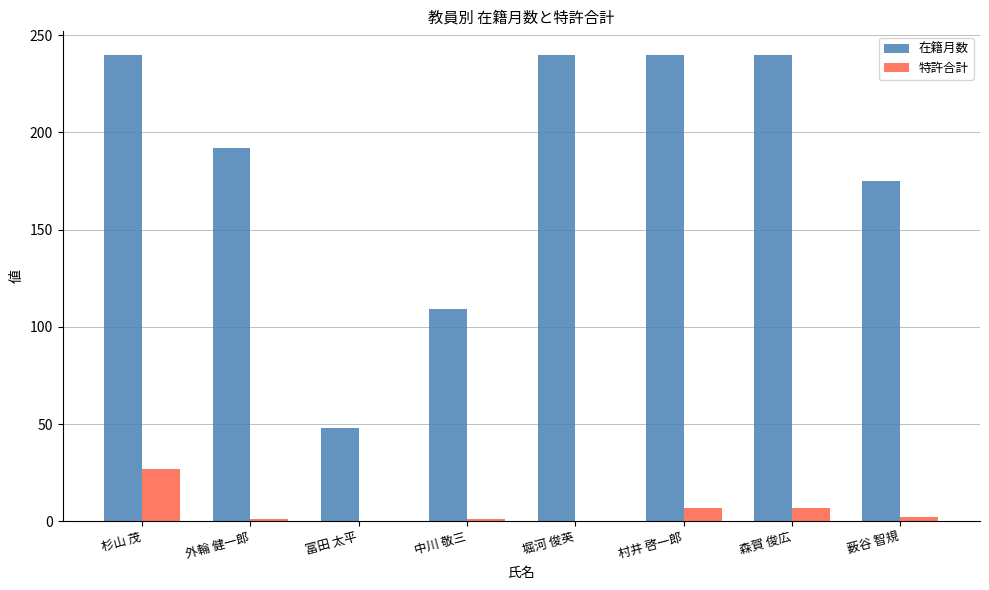

At which category is the sum across all series the highest?

杉山 茂